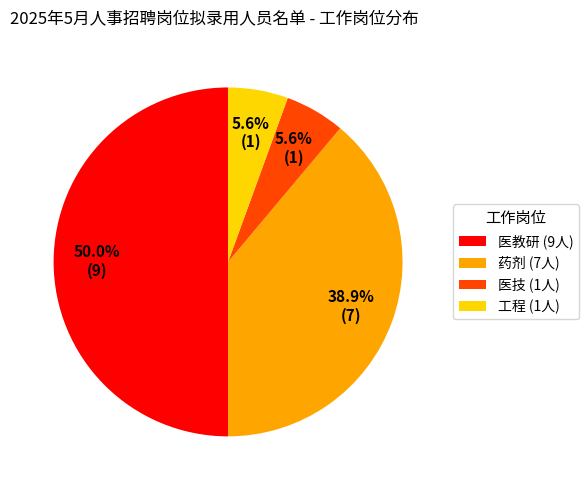

What portion of the pie excludes 医教研?

50.0%